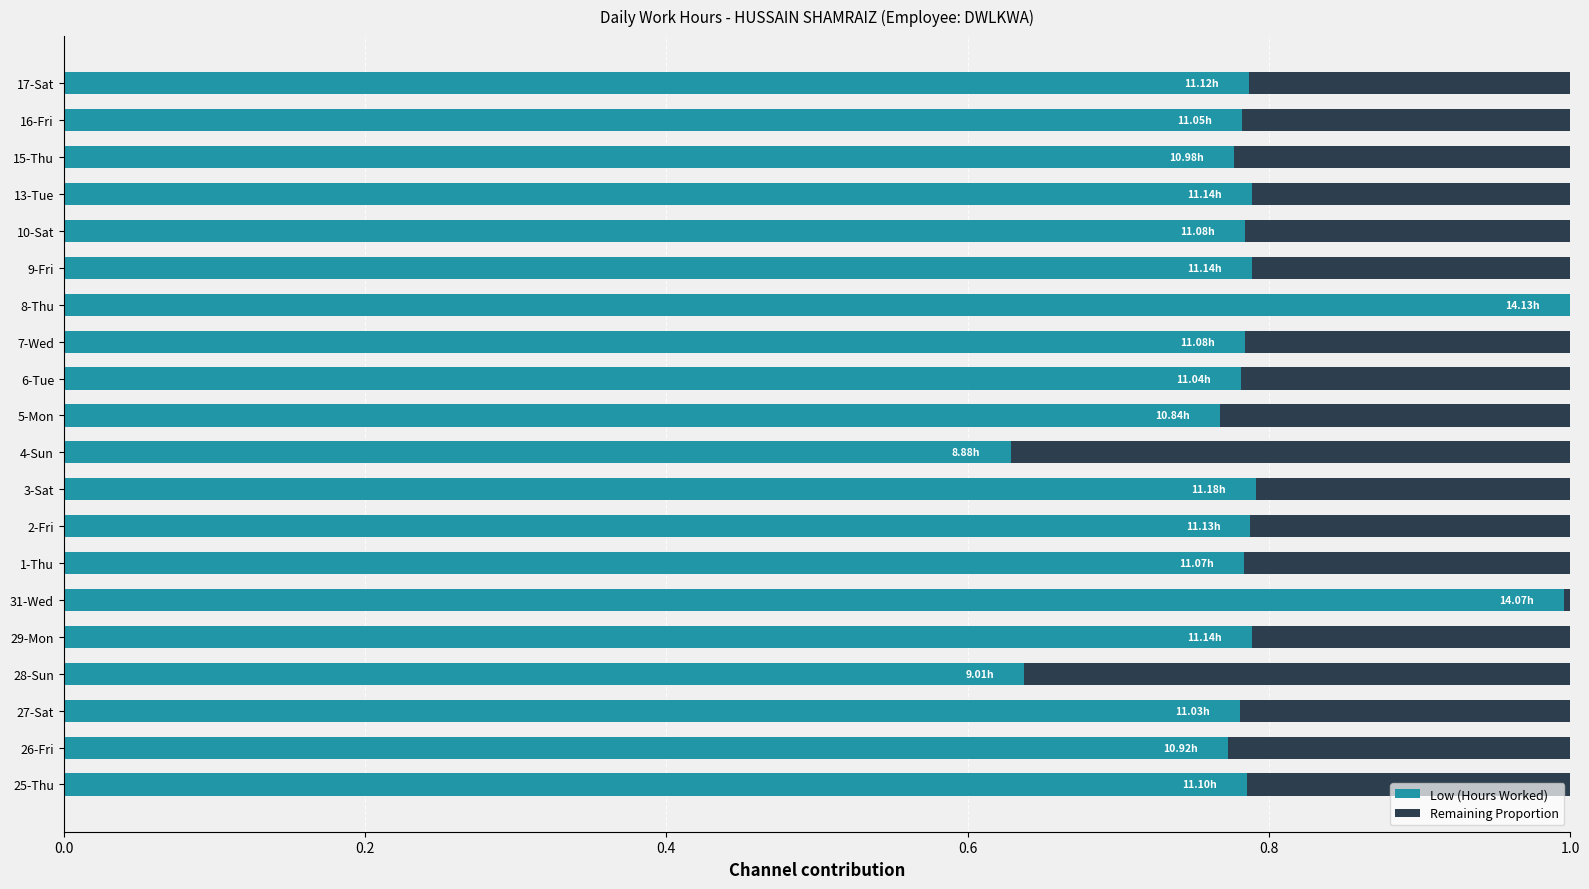

What is the sum of all Low (Hours Worked) values?

15.8